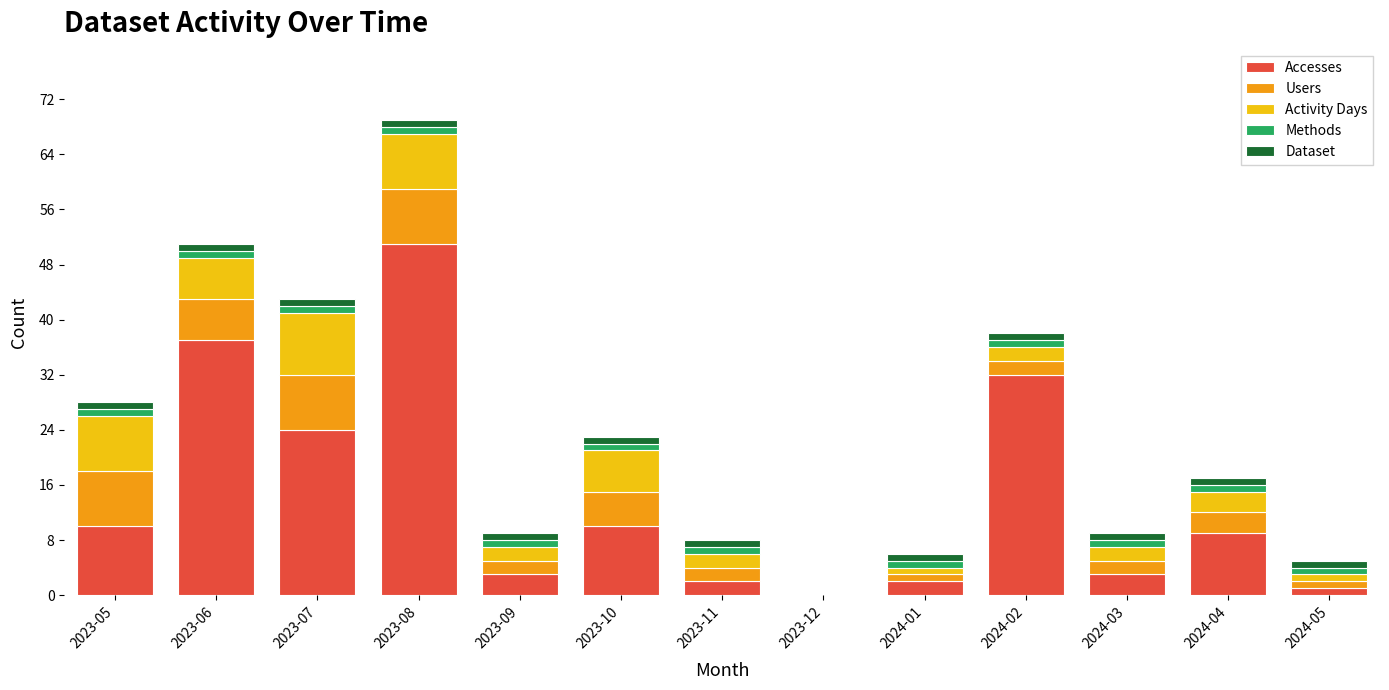

True or false: Accesses has a value of 1 at 2024-05.

True